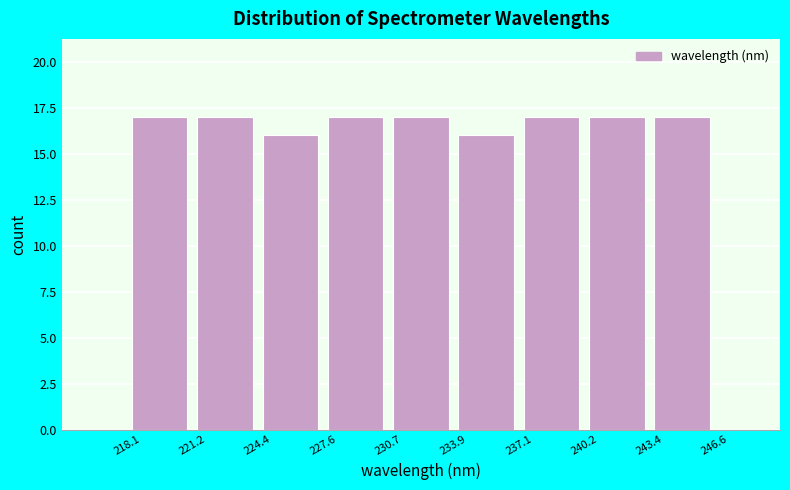

Reading left to right, transcribe this chart: for each bar, give the range it covers on the x-axis and its height. The values are not printed on the chart, so give them approximately, as read against the axis.

218.1 to 221.2: 17
221.2 to 224.4: 17
224.4 to 227.6: 16
227.6 to 230.7: 17
230.7 to 233.9: 17
233.9 to 237.1: 16
237.1 to 240.2: 17
240.2 to 243.4: 17
243.4 to 246.6: 17